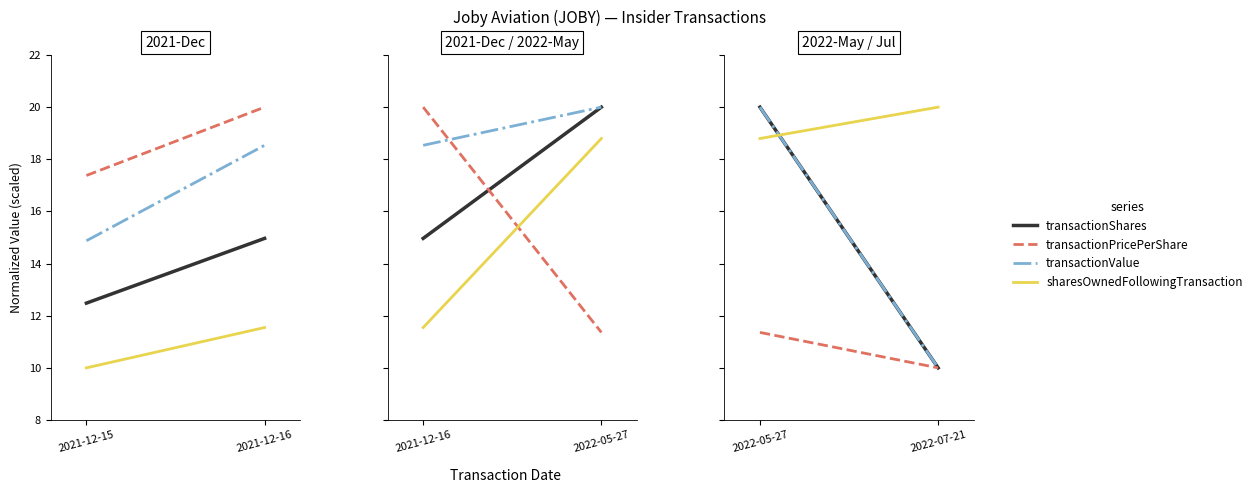

Which series has the largest range (max minus min)?

transactionShares